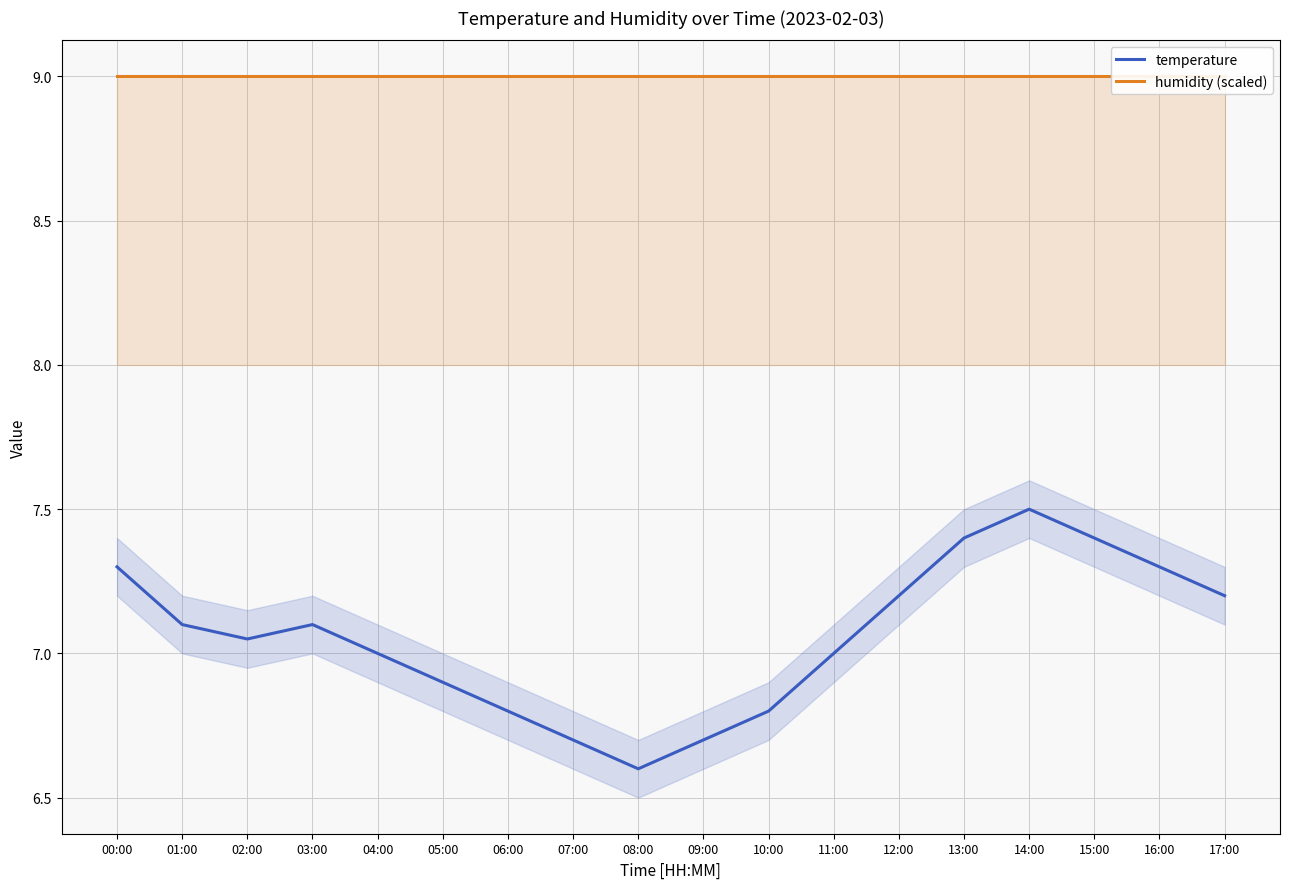

Between 01:00 and 10:00, which series saw the biggest shift?

temperature